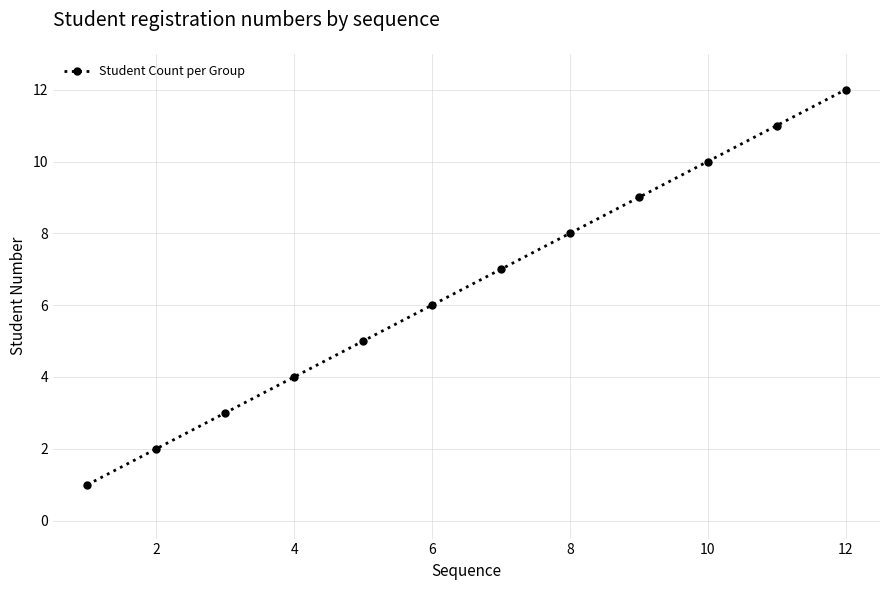

True or false: there are more than 1 points higher than both neighbors.

False